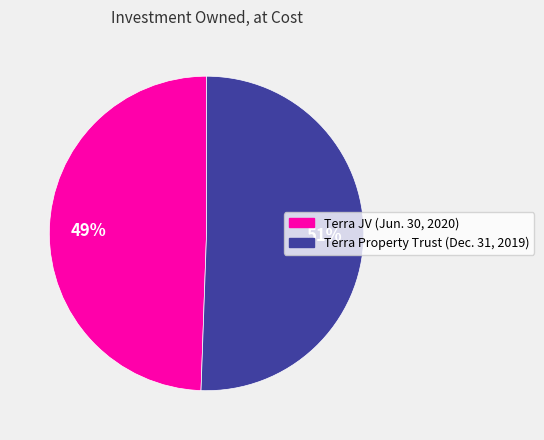

To the nearest percent, what is the average slice percentage?

50%